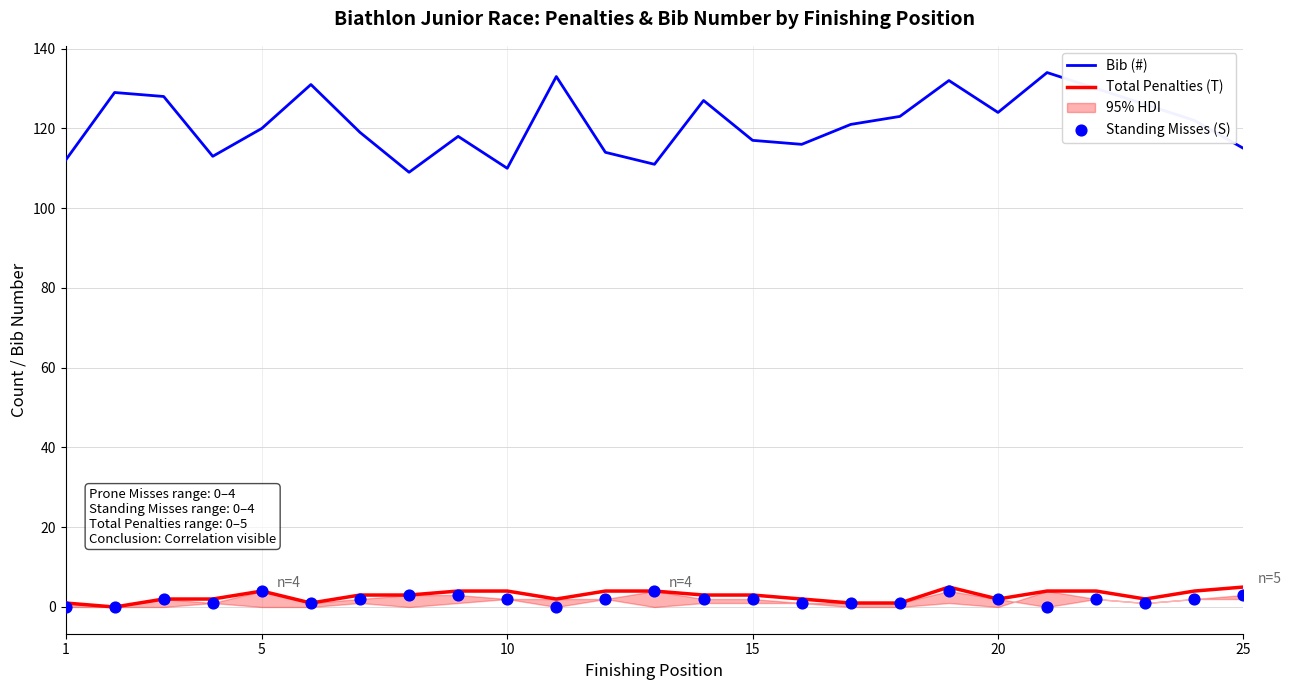

Which series reaches the minimum Y coordinate?

Total Penalties (T)